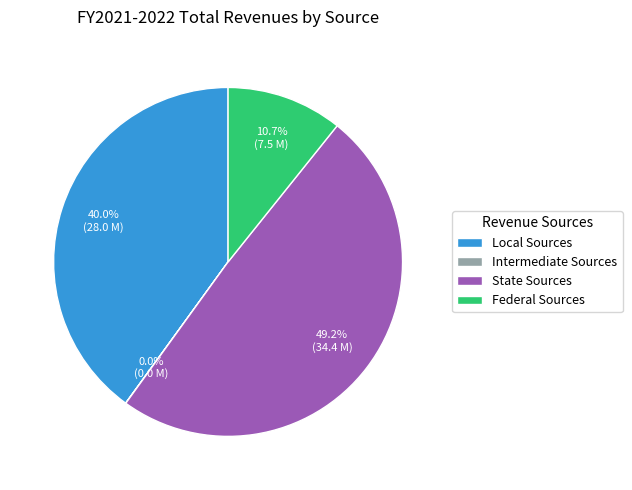

Which category has the biggest portion of the pie?

State Sources